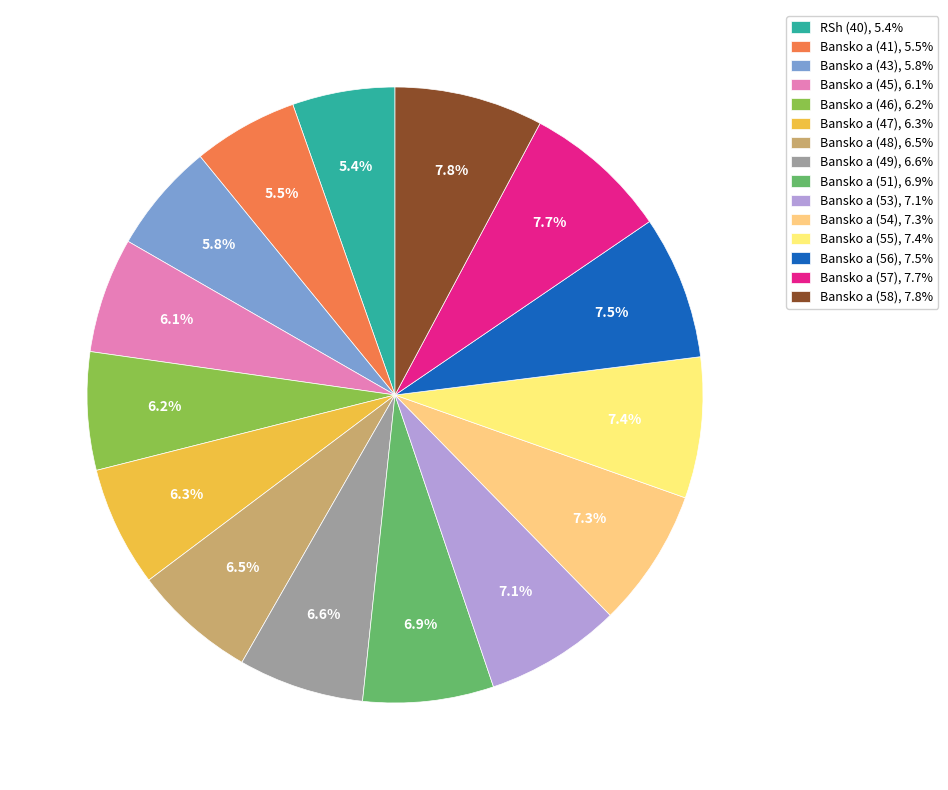

The Bansko a (43) slice represents 6% of the pie. True or false?

True